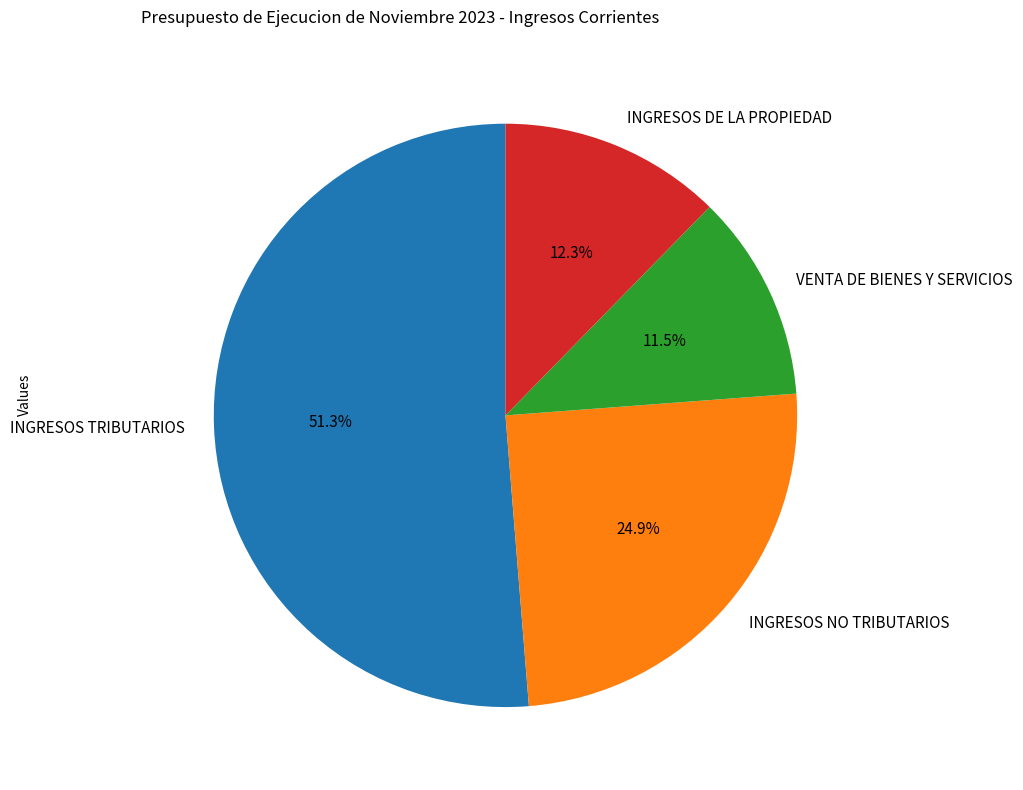

Count the number of slices in the pie.

4